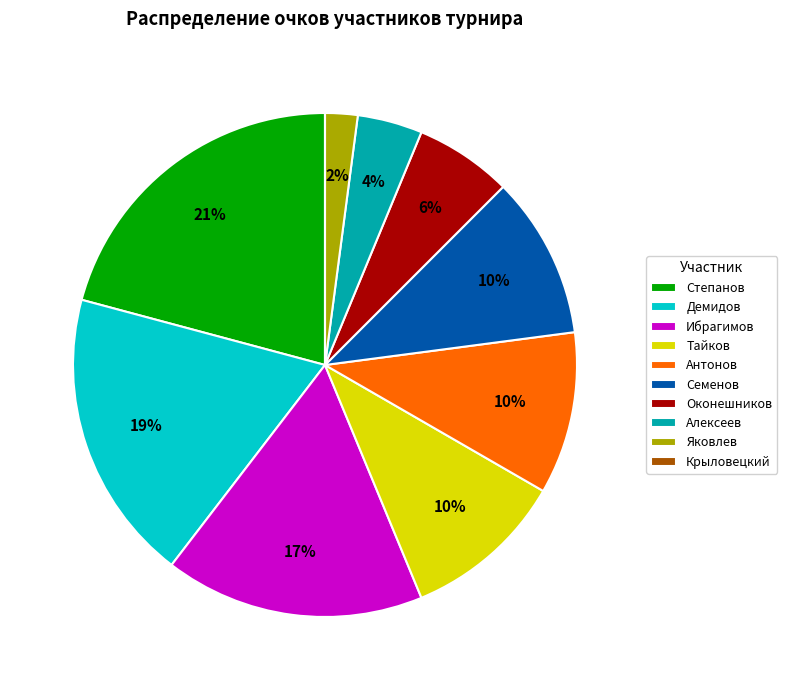

Do Тайков and Степанов together represent more than half of the pie?

No